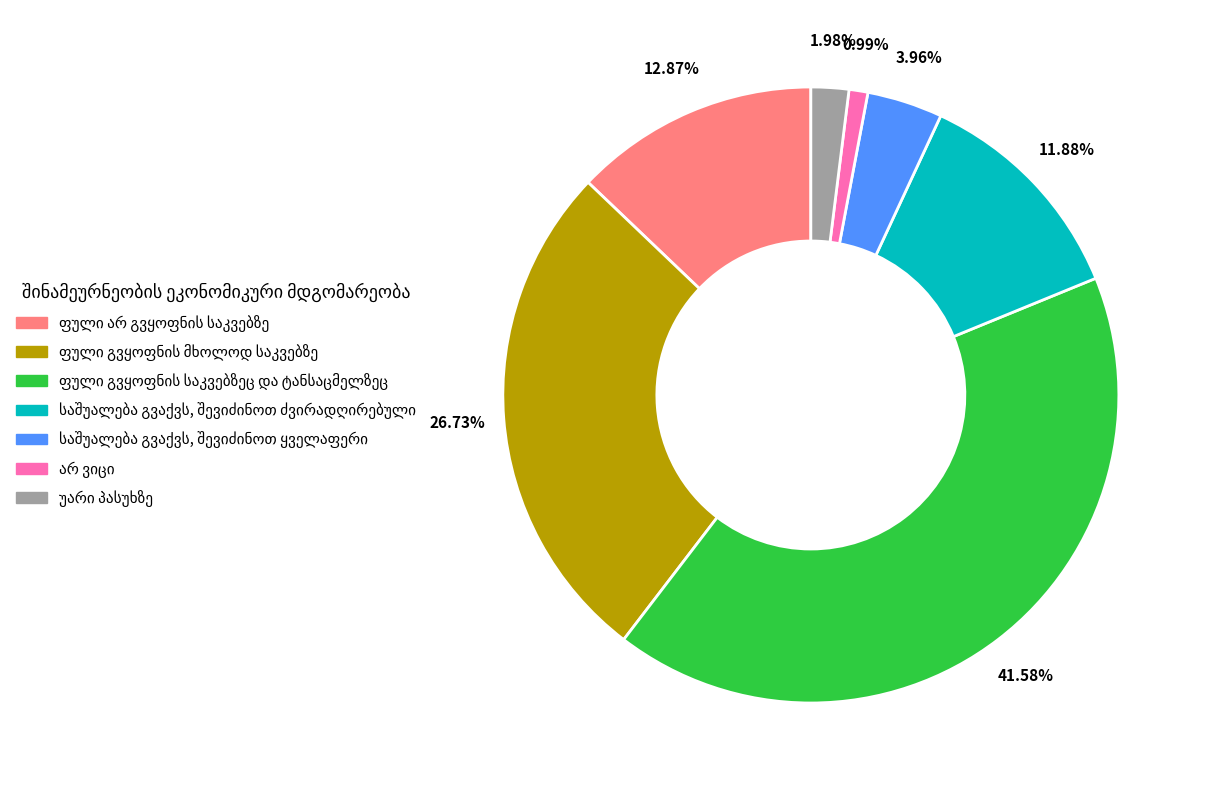

Is there a majority slice in this chart?

No